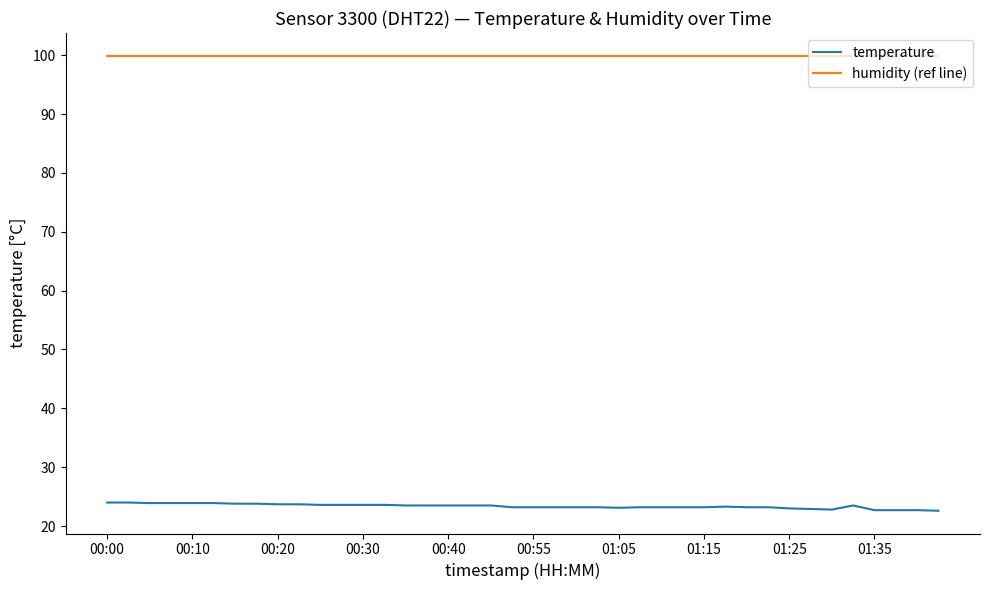

How many lines are shown in the chart?

2